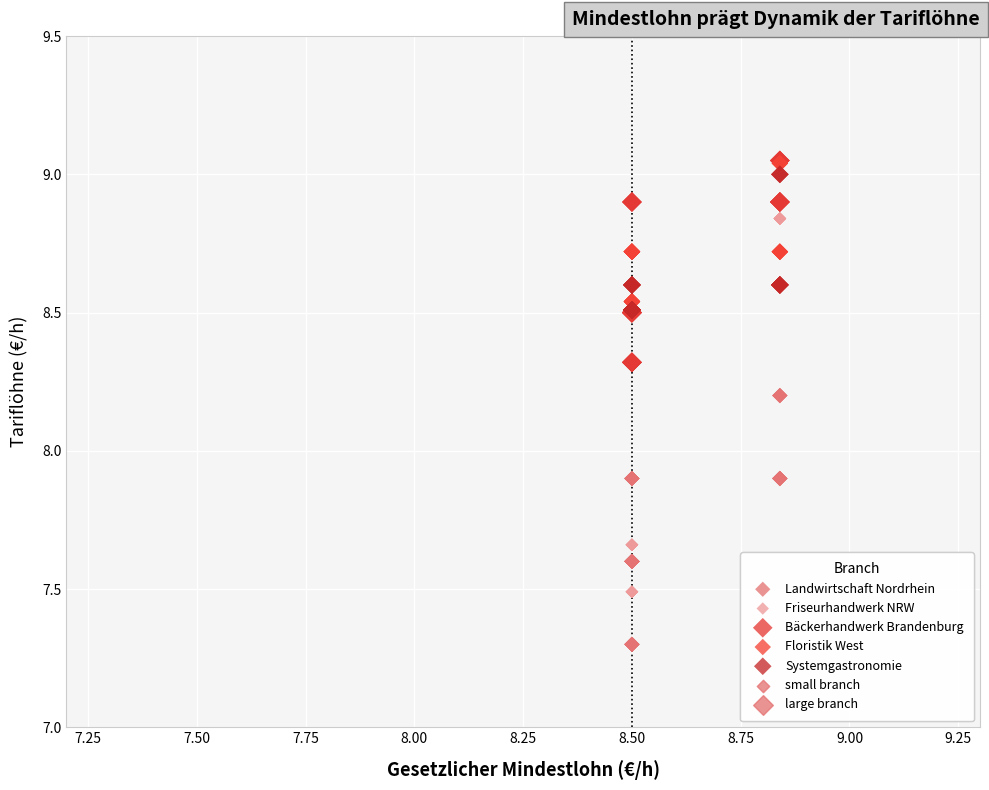

Which series has the widest spread of Y values?

Friseurhandwerk NRW